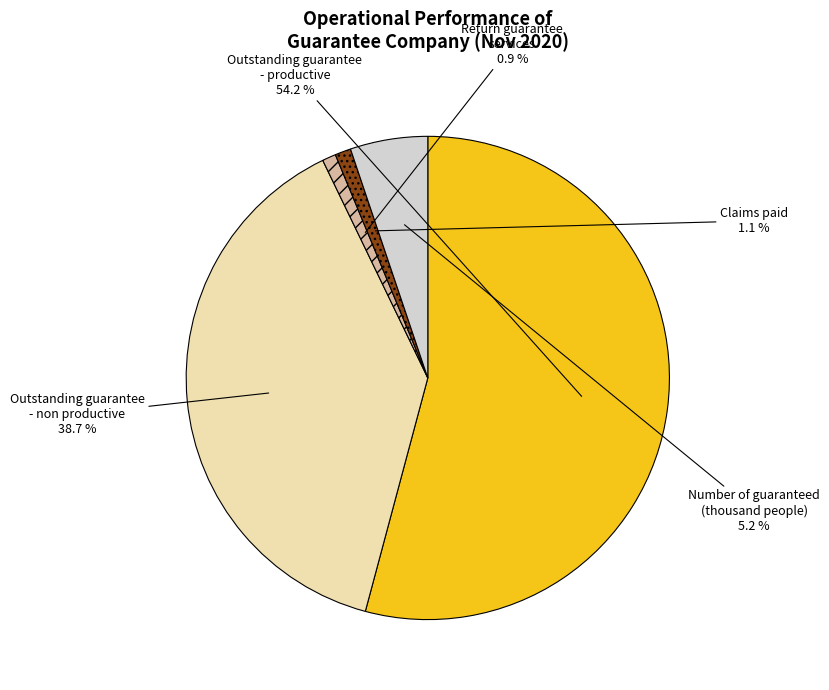

Does any single category account for the majority?

Yes